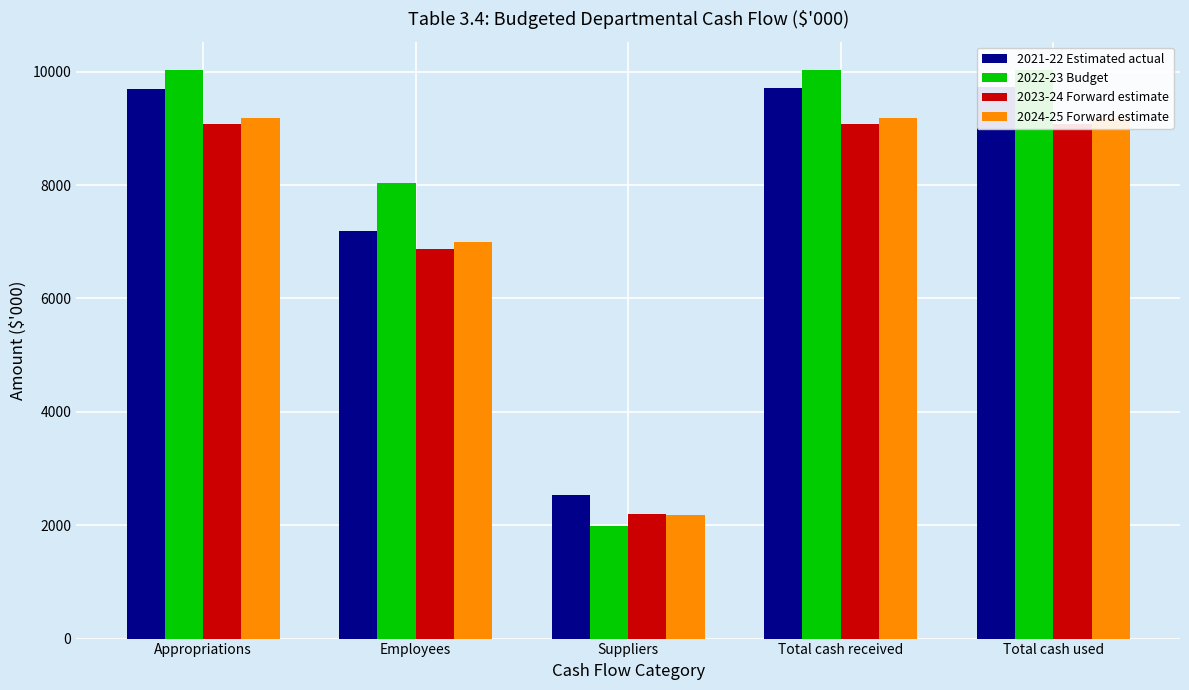

At which category is the sum across all series the highest?

Total cash used